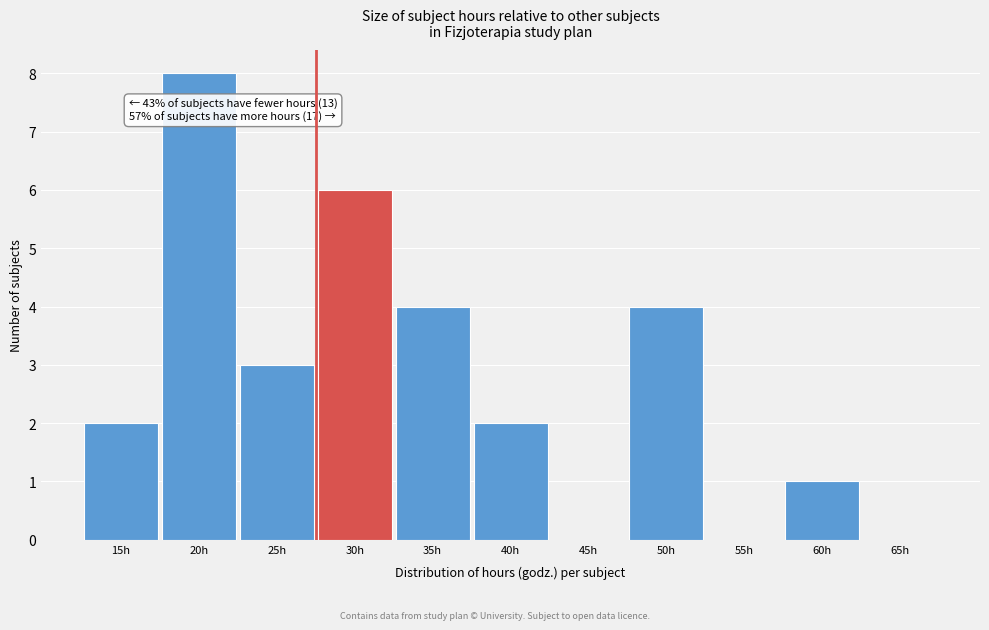

Reading left to right, what are all the values shown in this chart?

15h=2	20h=8	25h=3	30h=6	35h=4	40h=2	45h=0	50h=4	55h=0	60h=1	65h=0